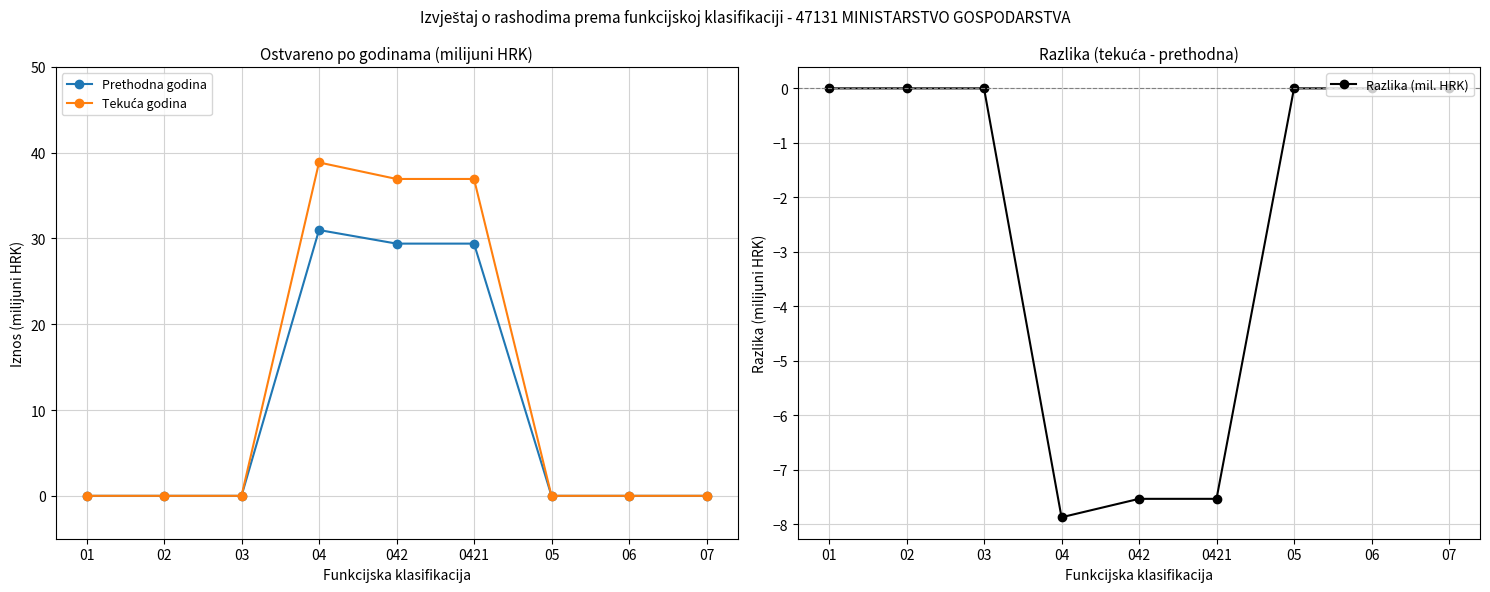

Rank the series by their average value, from highest to lowest.

Tekuća godina, Prethodna godina, Razlika (mil. HRK)